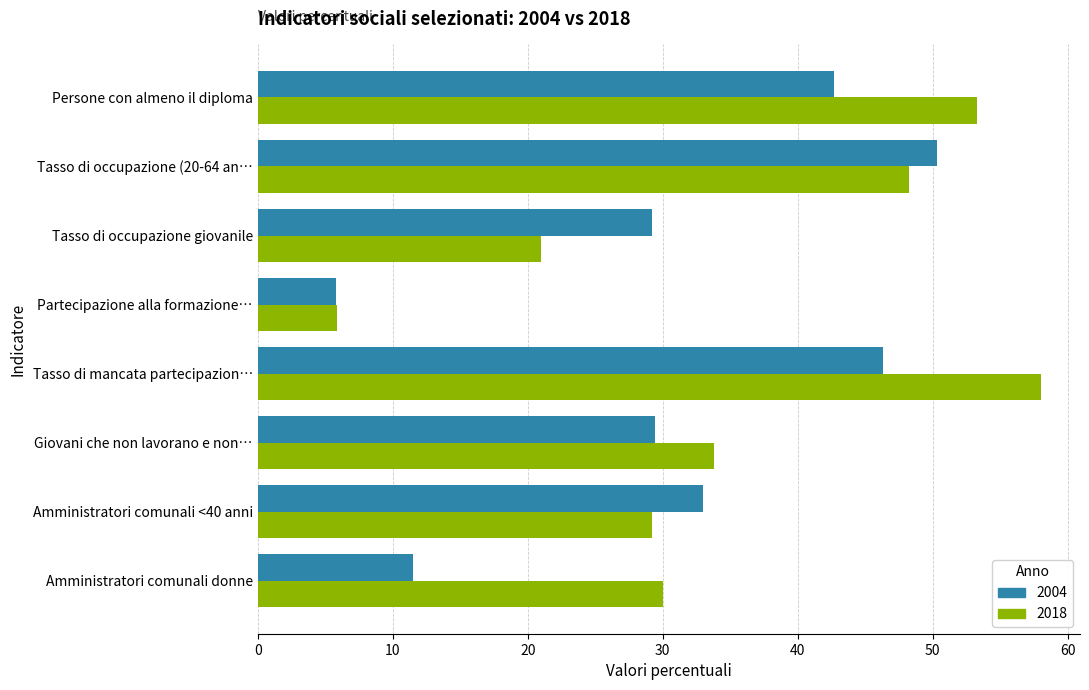

What are all the series names shown in the legend?

2004, 2018